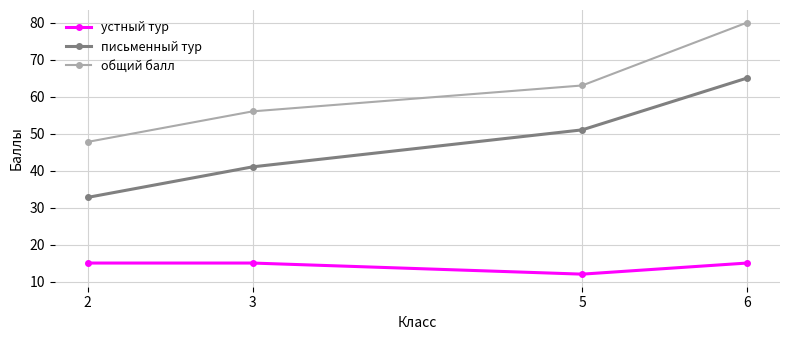

How many lines are shown in the chart?

3